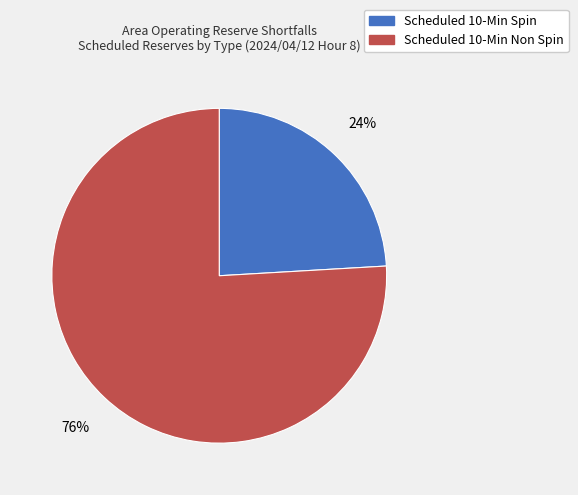

Combined, do Scheduled 10-Min Non Spin and Scheduled 10-Min Spin account for over 50%?

Yes